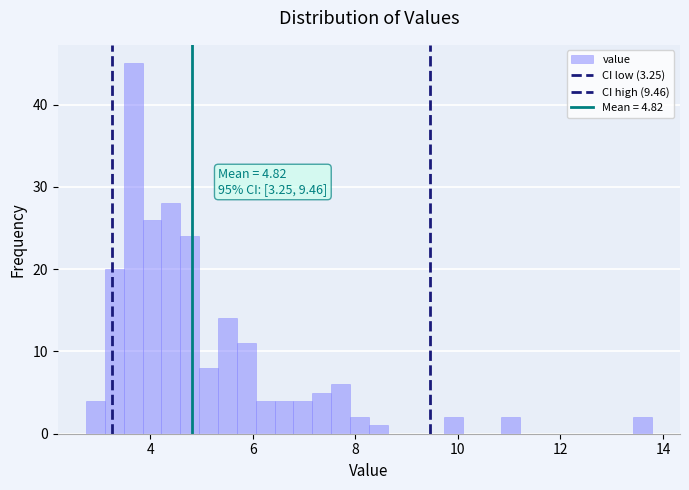

Around what value on the x-axis is the tallest bar? Give the approximate position of its centre, as read against the axis.

3.6